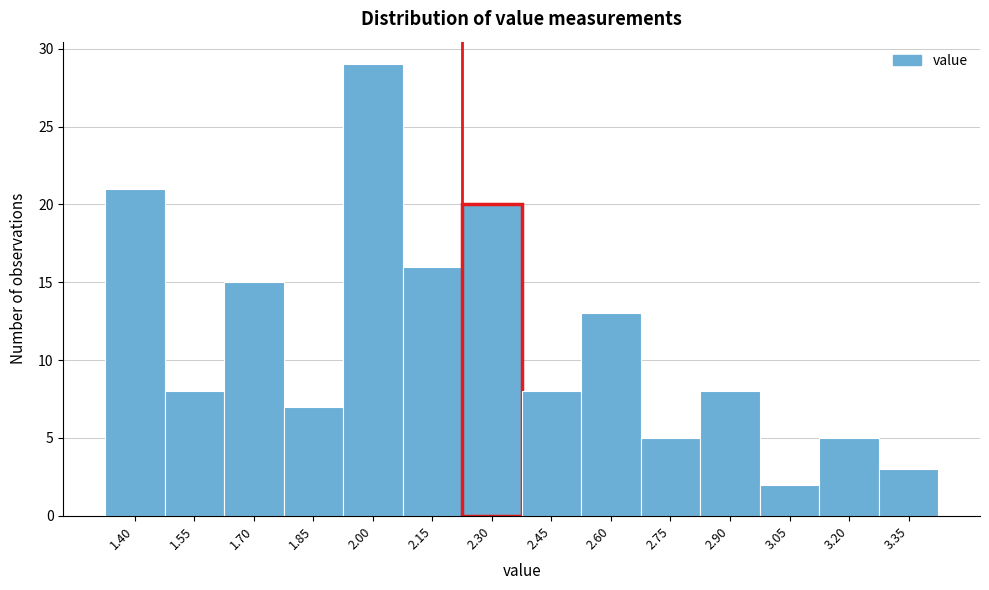

Reading right to left, extract all data points from this chart.

3.35=3	3.20=5	3.05=2	2.90=8	2.75=5	2.60=13	2.45=8	2.30=20	2.15=16	2.00=29	1.85=7	1.70=15	1.55=8	1.40=21